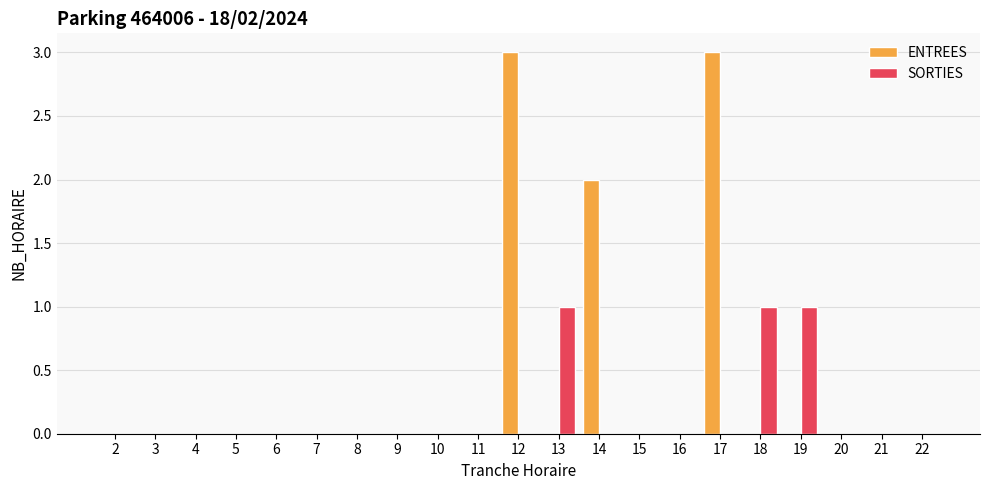

Reading left to right, transcribe all the data shown in this chart.

ENTREES: 2=0	3=0	4=0	5=0	6=0	7=0	8=0	9=0	10=0	11=0	12=3	13=0	14=2	15=0	16=0	17=3	18=0	19=0	20=0	21=0	22=0
SORTIES: 2=0	3=0	4=0	5=0	6=0	7=0	8=0	9=0	10=0	11=0	12=0	13=1	14=0	15=0	16=0	17=0	18=1	19=1	20=0	21=0	22=0